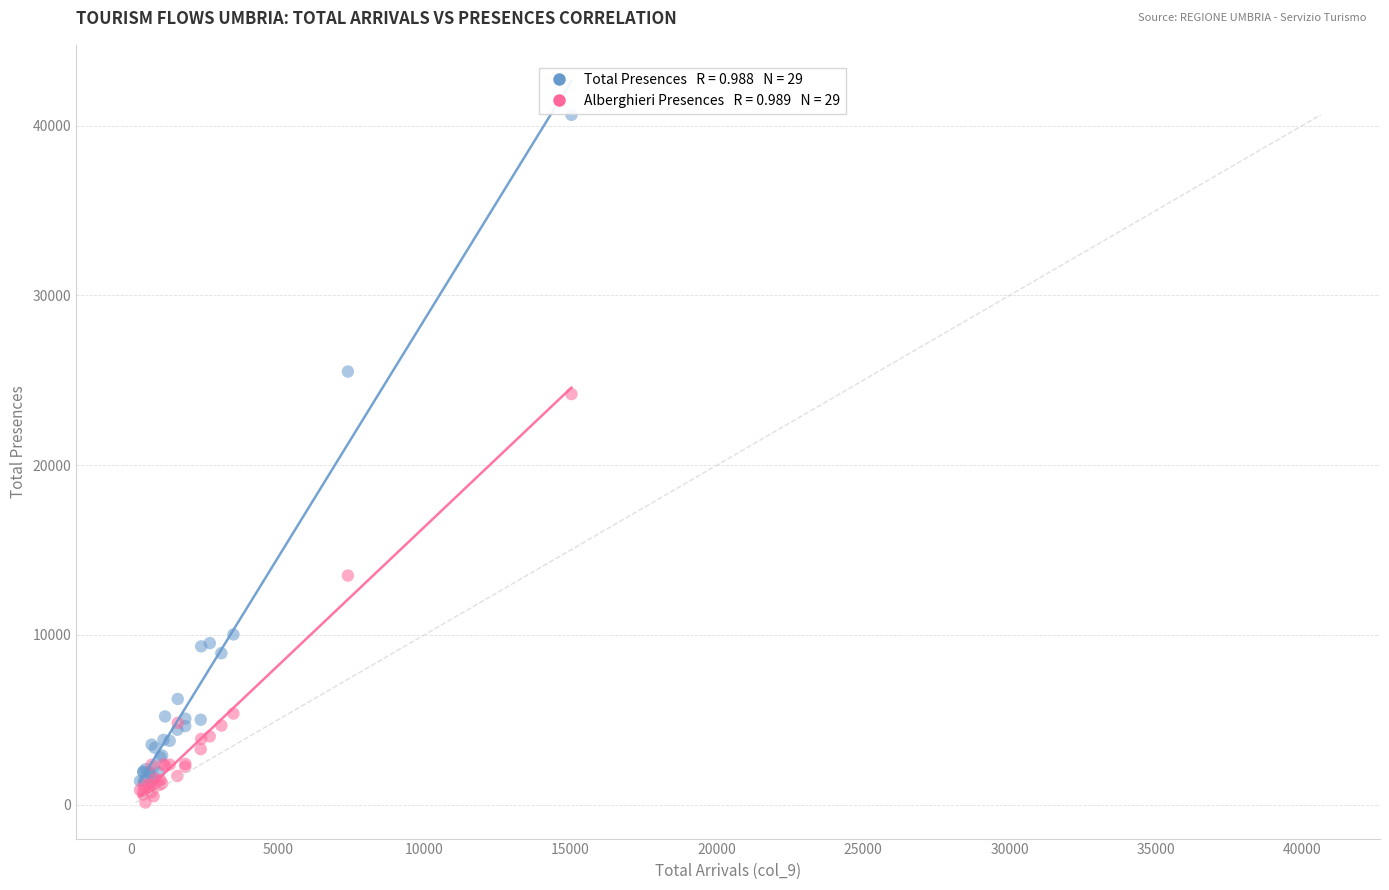

Across all series, what Y value is closest to 20383?

24186